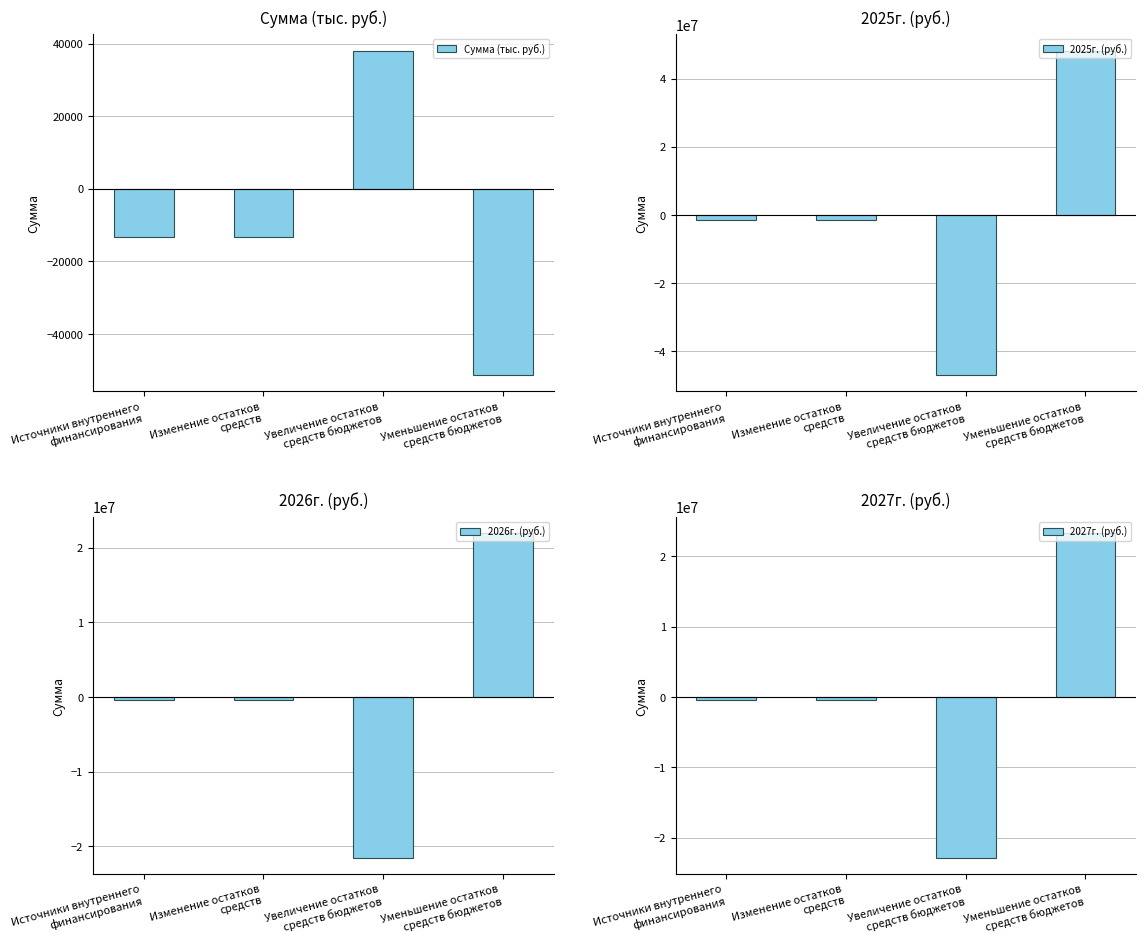

What is the highest value of the 2026г. (руб.) series?

21931110.6